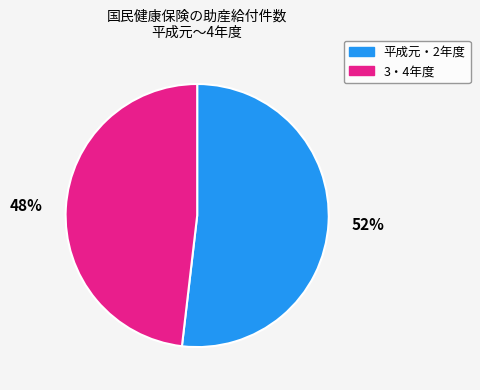

To the nearest percent, what is the difference between the largest and smallest slice percentages?

4%